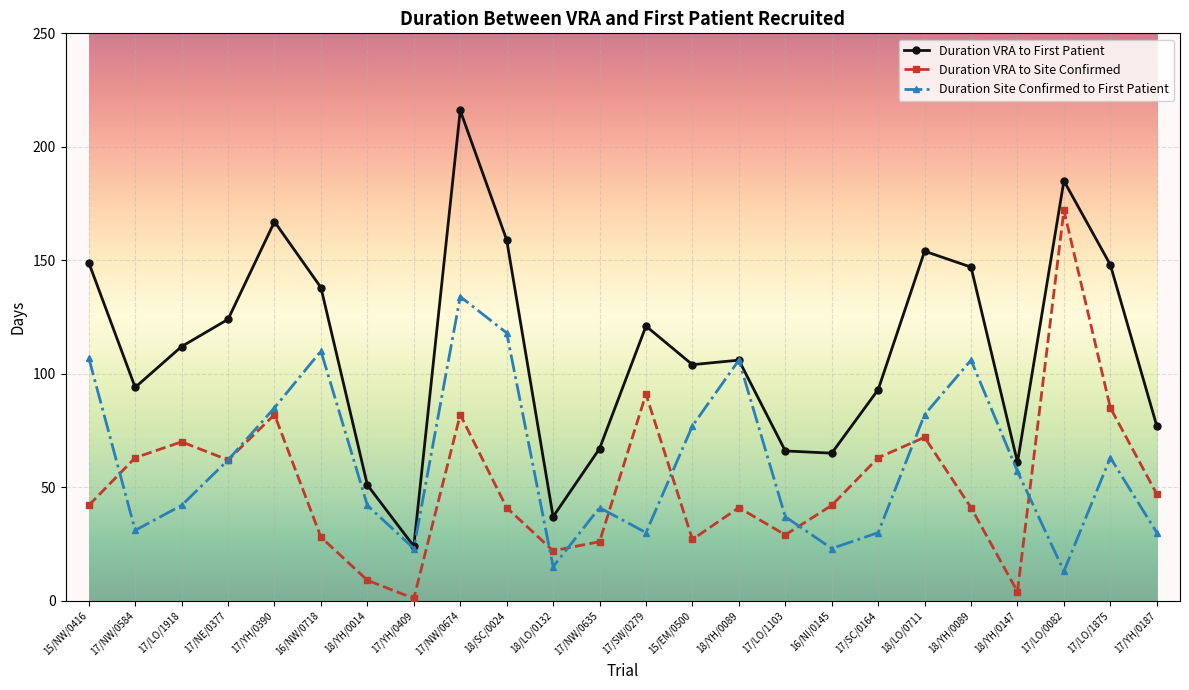

What are all the series names shown in the legend?

Duration VRA to First Patient, Duration VRA to Site Confirmed, Duration Site Confirmed to First Patient